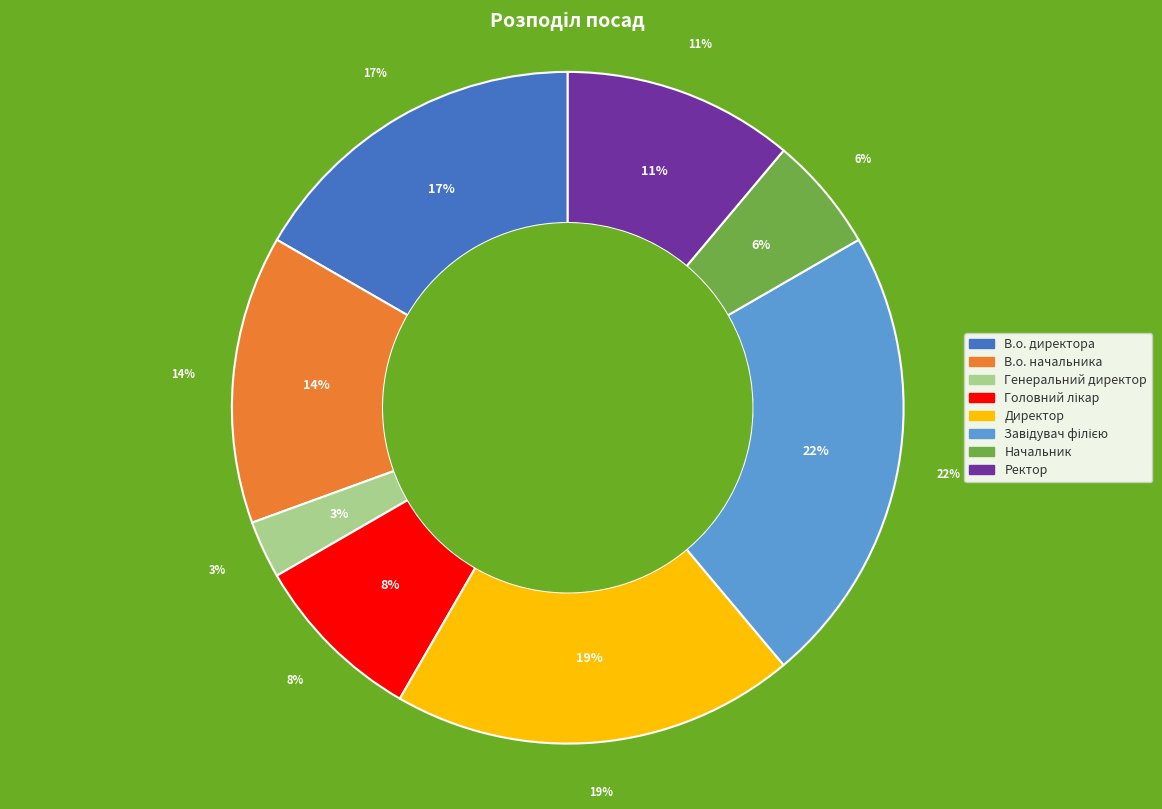

Do Головний лікар and Директор together represent more than half of the pie?

No